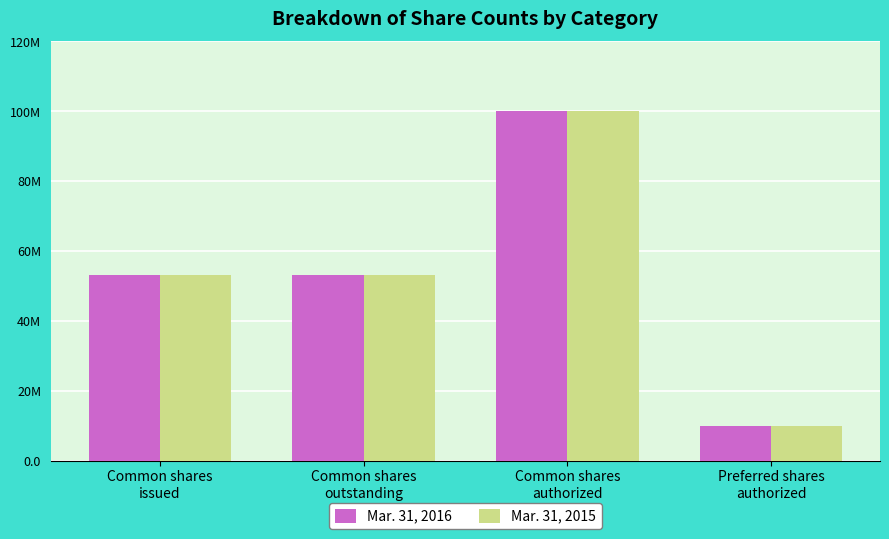

What position from the left is Common shares
issued?

1